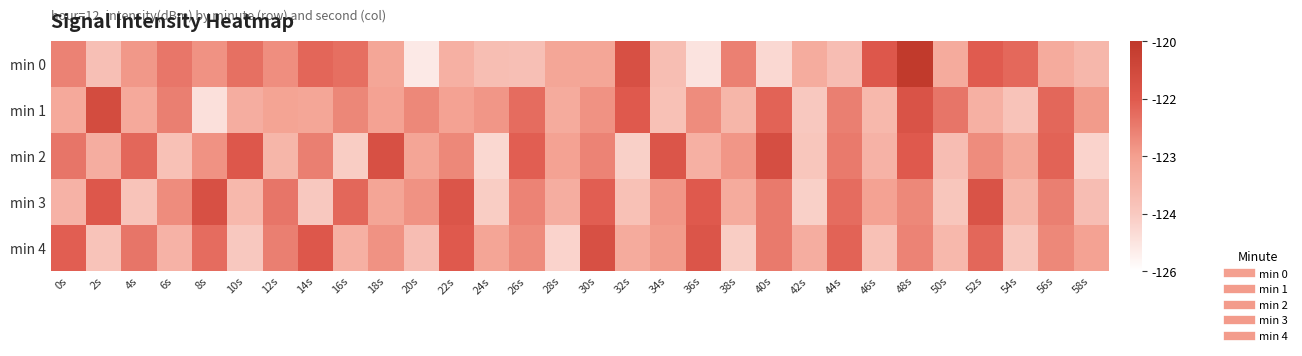

How many categories are shown in the chart?

30